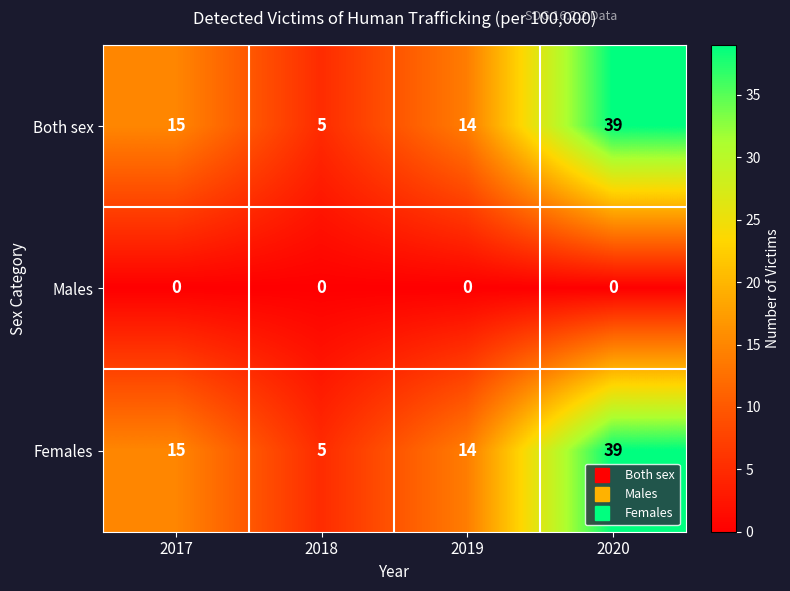

What is the difference between the Both sex values at 2019 and 2020?

25